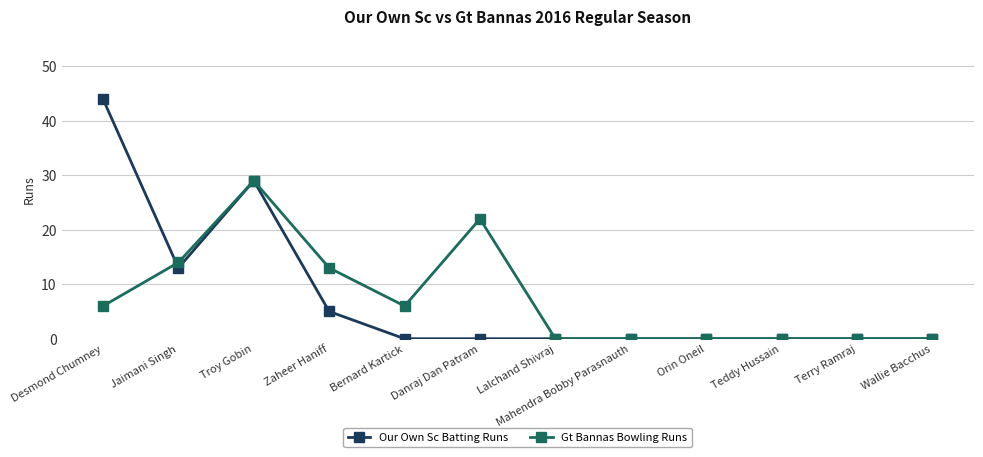

What is the sum of all Gt Bannas Bowling Runs values?

90